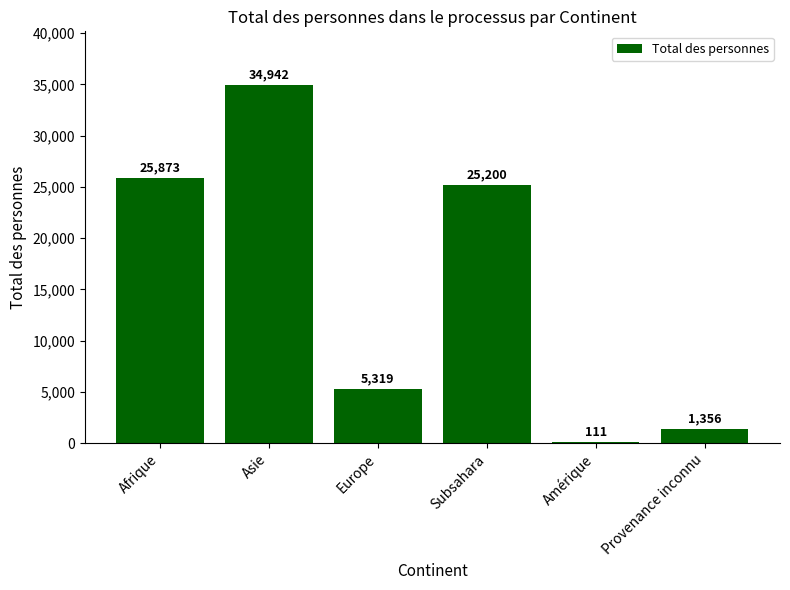

Between Afrique and Provenance inconnu, which is larger?

Afrique